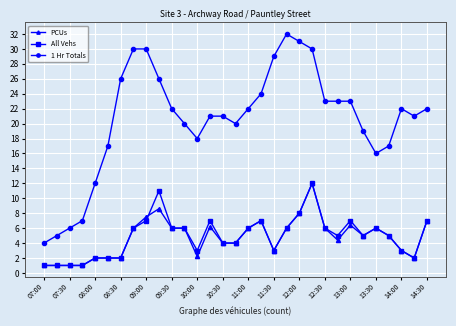

Which series has the largest total across all categories?

1 Hr Totals